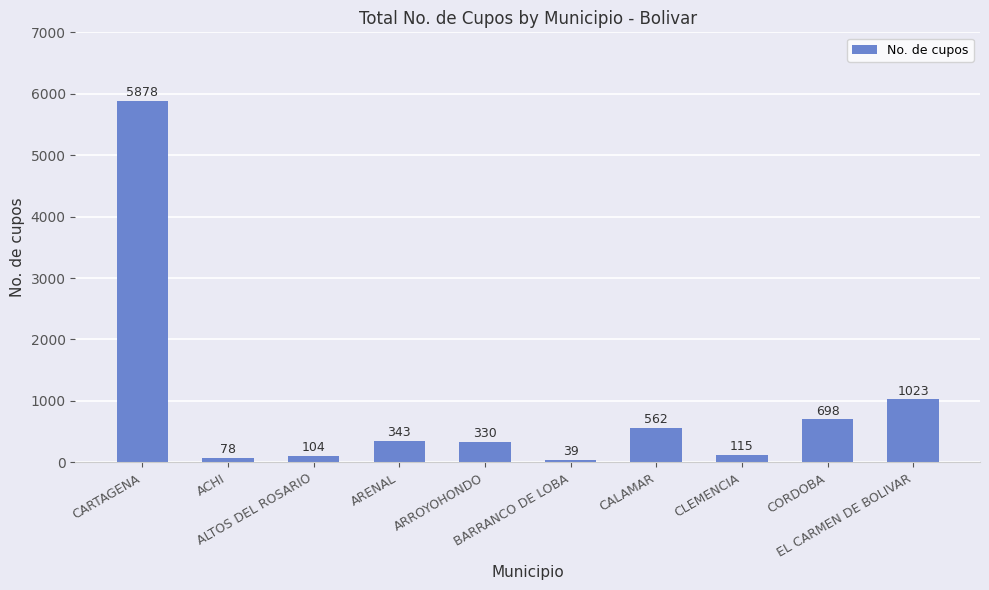

What is the minimum value shown in the chart?

39